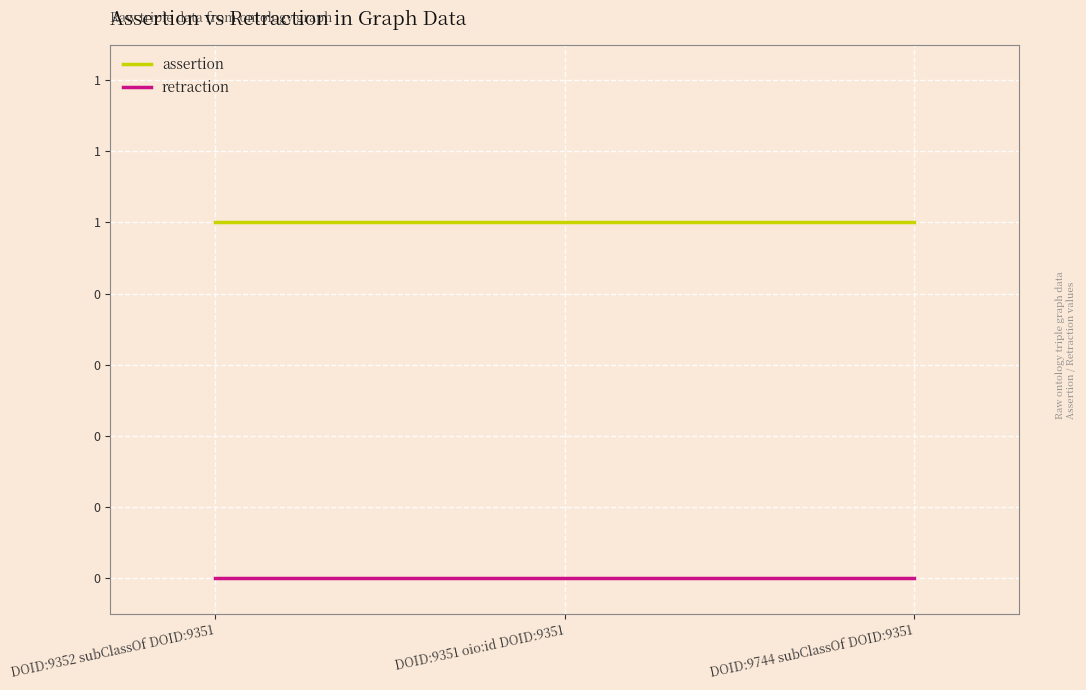

Does the chart have visible grid lines?

Yes